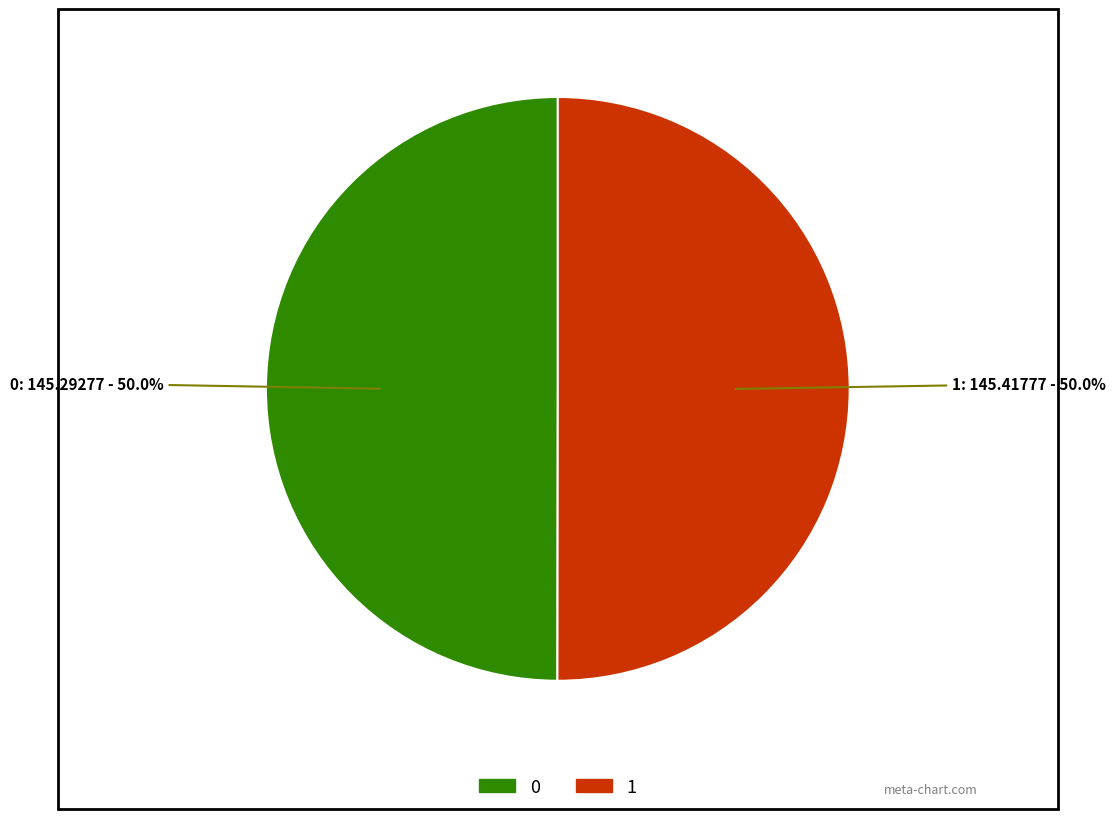

Approximately how many times larger is the value at 0 compared to 1?

1.0